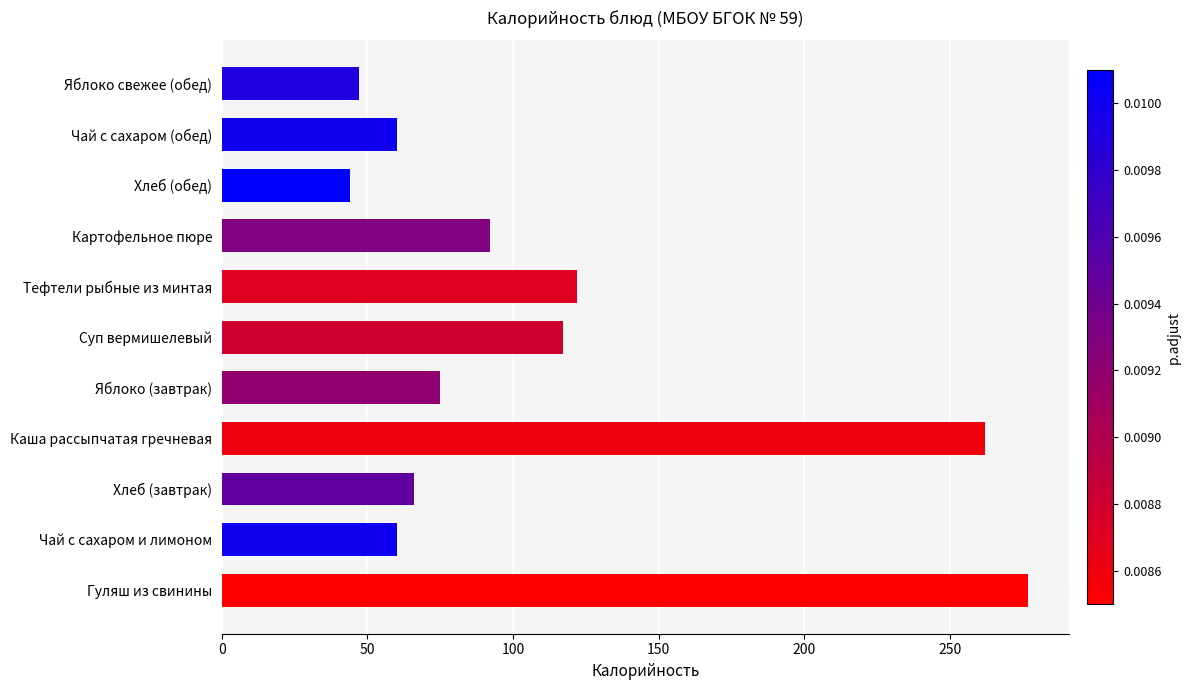

What is the sum of all values?

1222